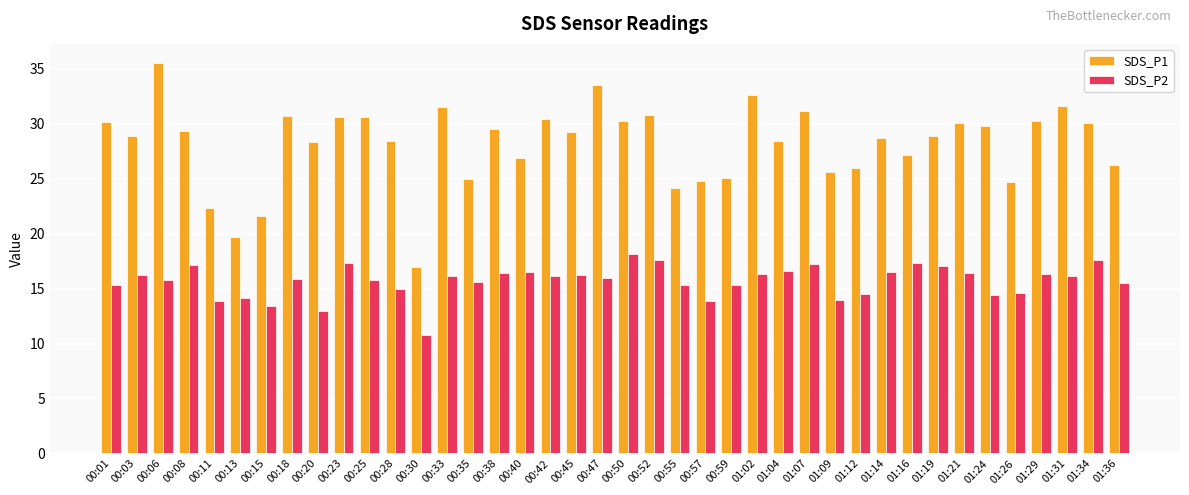

What is the difference between the maximum and minimum values in the SDS_P2 series?

7.4